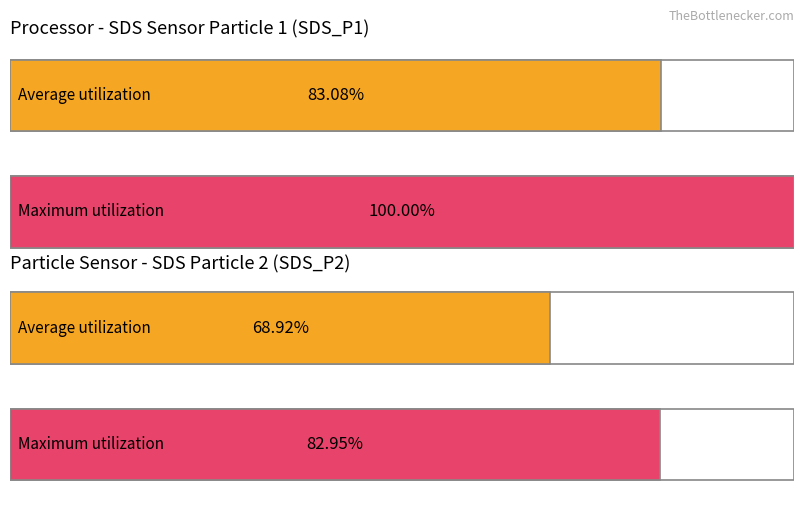

Rank the series by their maximum value, from lowest to highest.

Average utilization, Maximum utilization